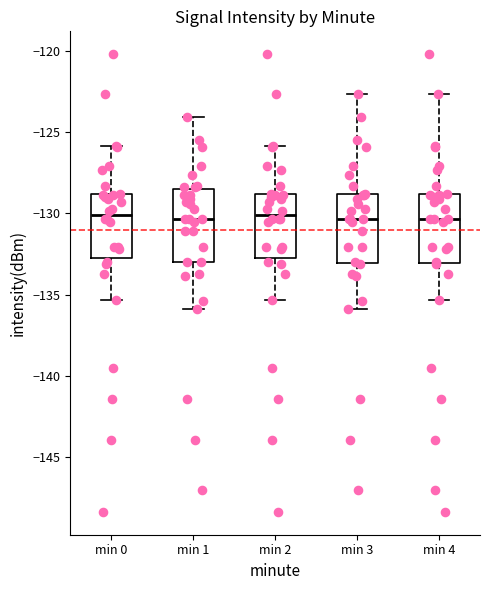

Reading left to right, read every box against the y-axis: the position of its median line, the range the box covers, and the ends of its whiskers. The values are not printed on the chart, so give them approximately, as read against the axis.

min 0: median -130.0, box -133.0 to -129.0, whiskers -135.5 to -126.0
min 1: median -130.5, box -133.0 to -128.5, whiskers -136.0 to -124.0
min 2: median -130.0, box -133.0 to -129.0, whiskers -135.5 to -126.0
min 3: median -130.5, box -133.0 to -129.0, whiskers -136.0 to -122.5
min 4: median -130.5, box -133.0 to -129.0, whiskers -135.5 to -122.5